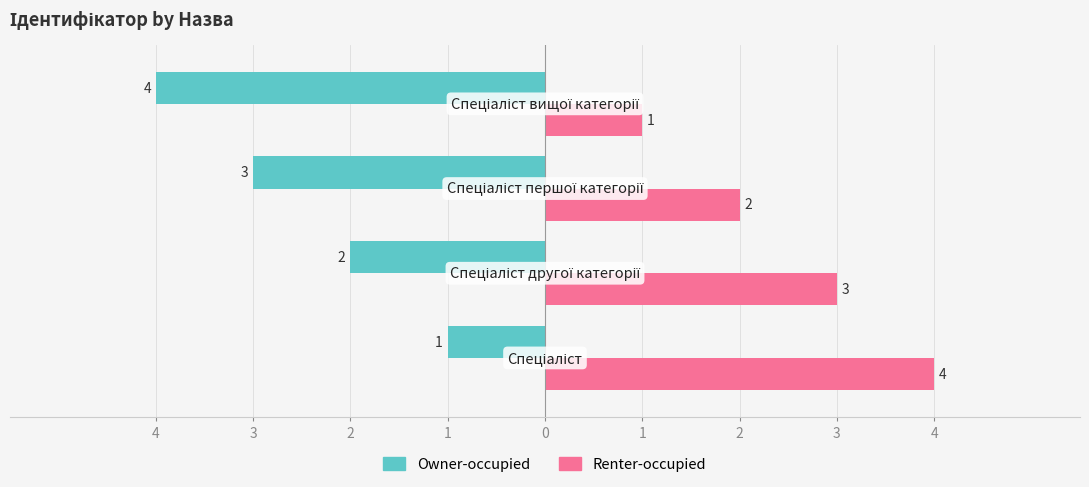

Reading right to left, extract all data points from this chart.

Owner-occupied: -4	-3	-2	-1
Renter-occupied: 1	2	3	4